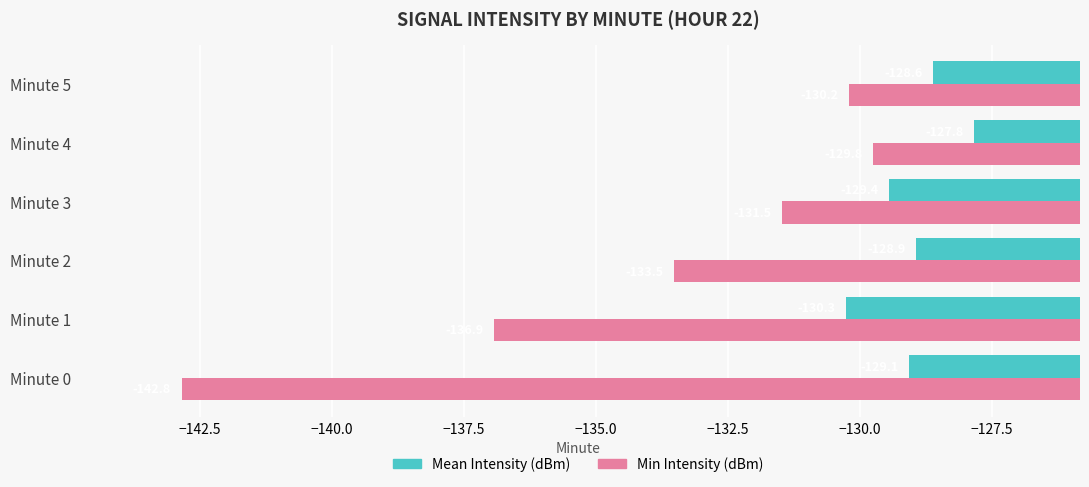

At Minute 1, list the series in order from smallest to largest.

Min Intensity (dBm), Mean Intensity (dBm)